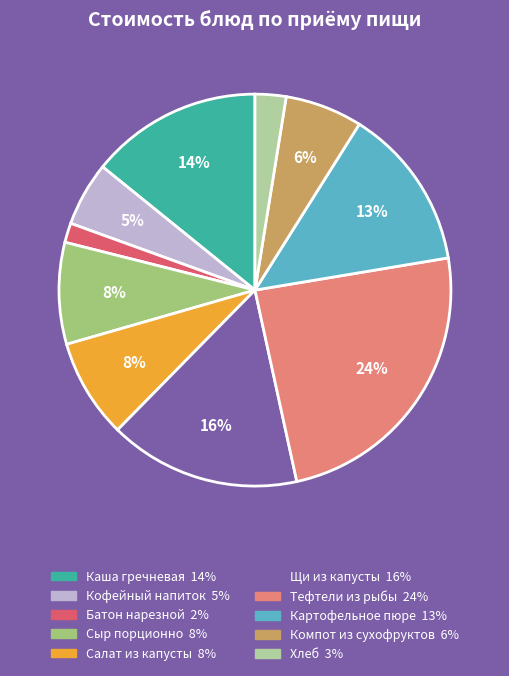

Does any single category account for the majority?

No